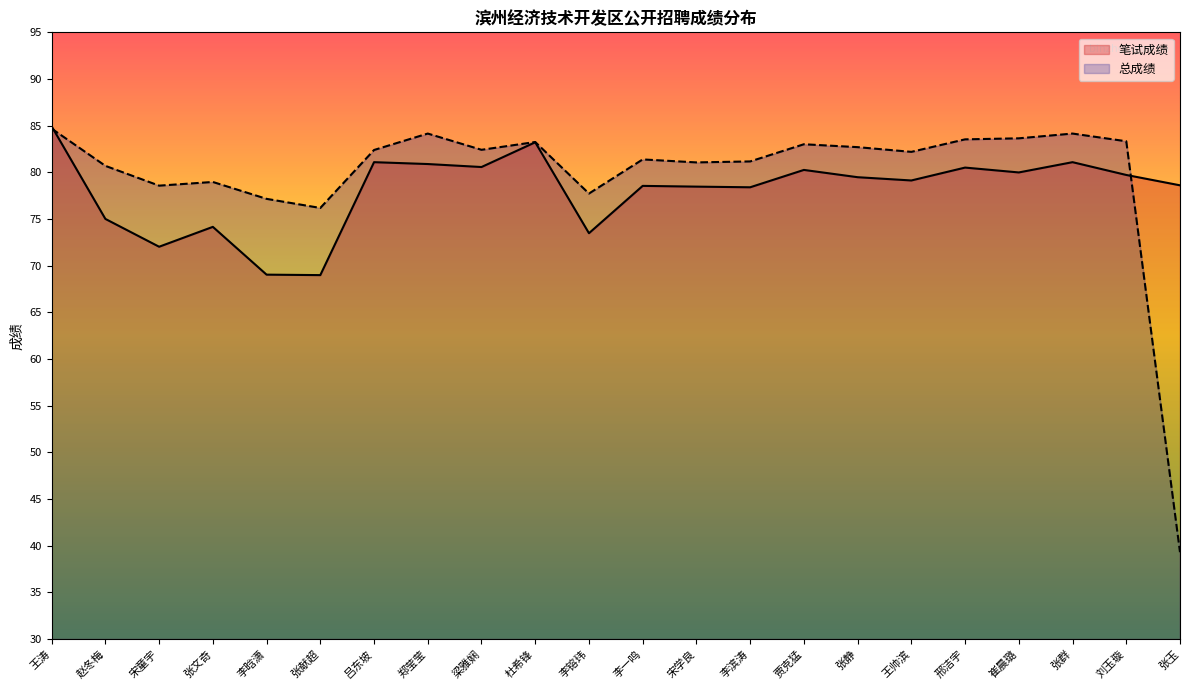

What is the lowest value of the 笔试成绩 series?

69.0